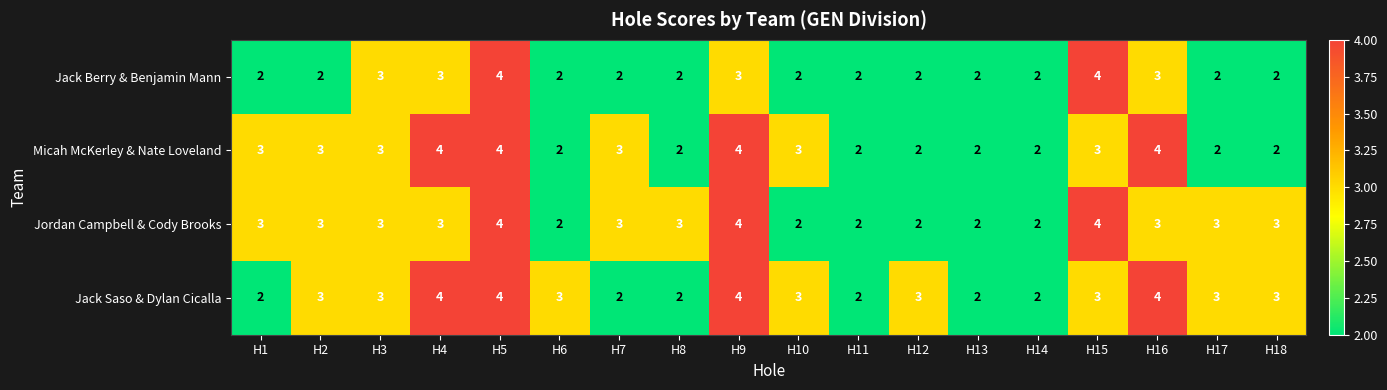

What is the greatest value displayed?

4